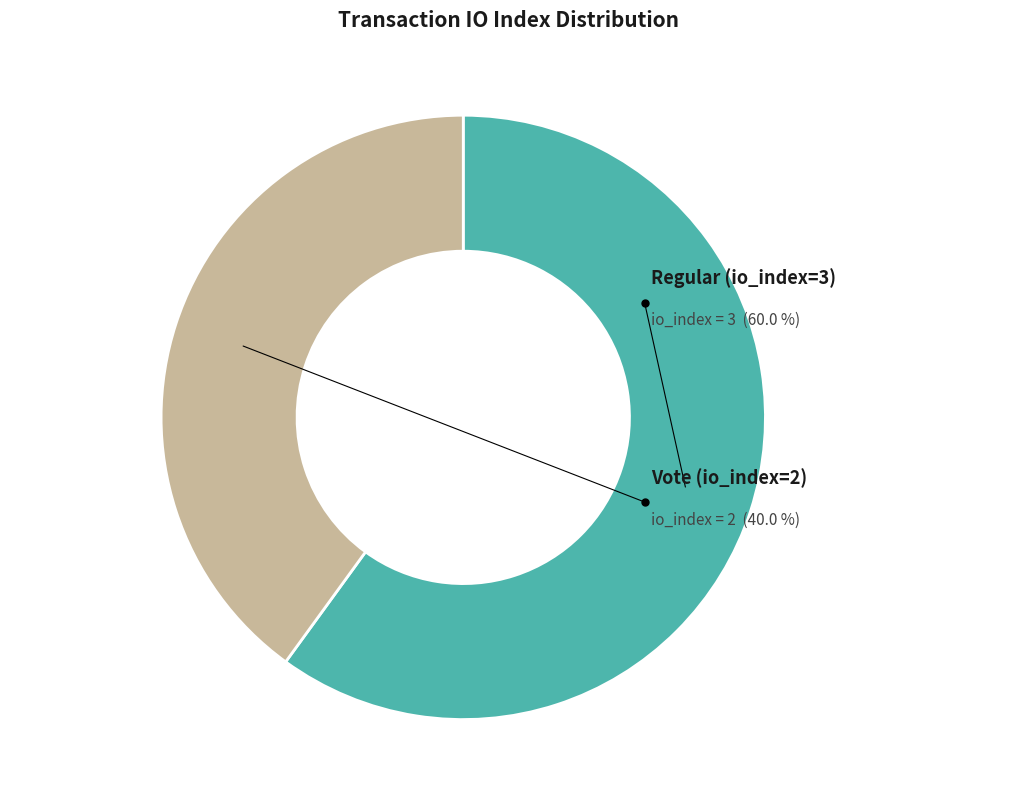

Which category accounts for the majority?

Regular (io_index=3)